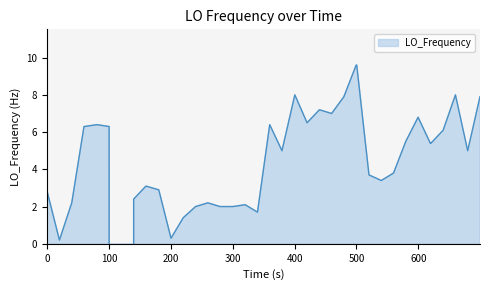

Count the number of data series in this chart.

1